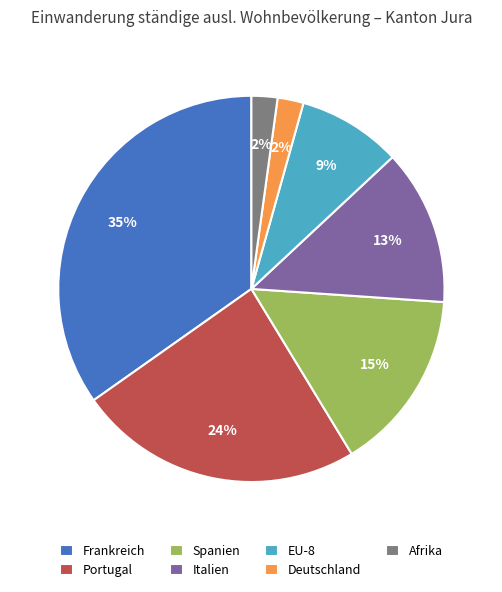

How many segments does this pie chart have?

7